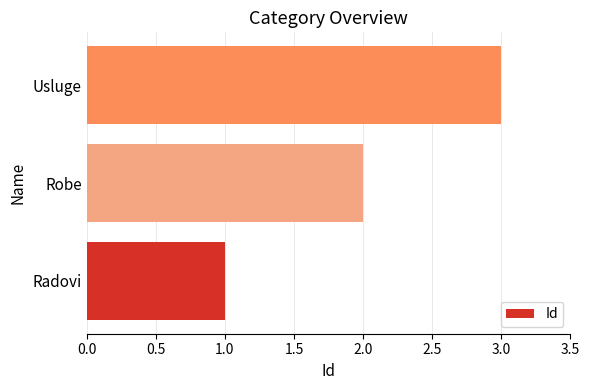

What is the difference between the maximum and minimum values?

2